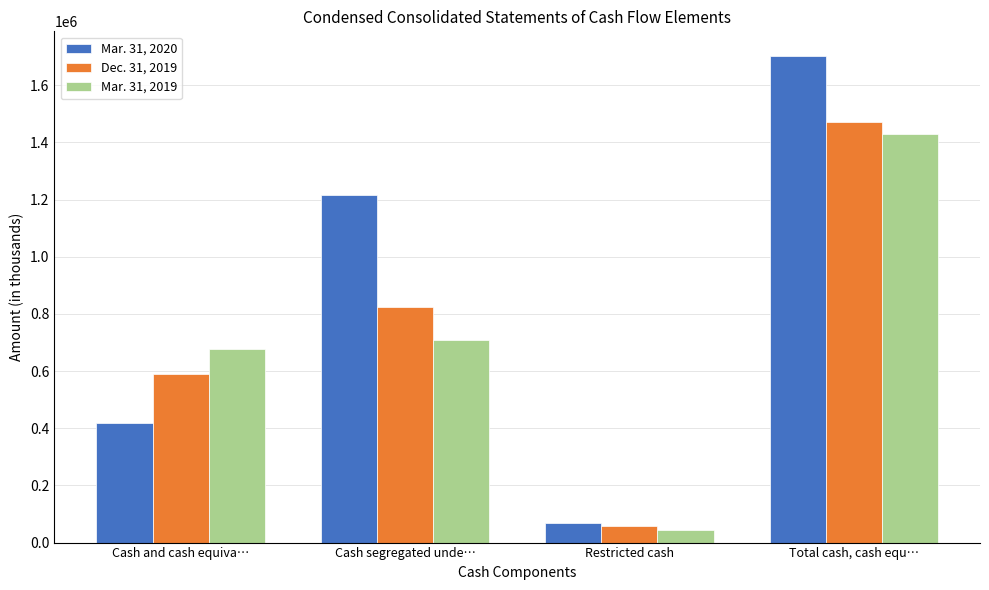

The Mar. 31, 2020 series shows 88361 at Cash and cash equiva…. True or false?

False